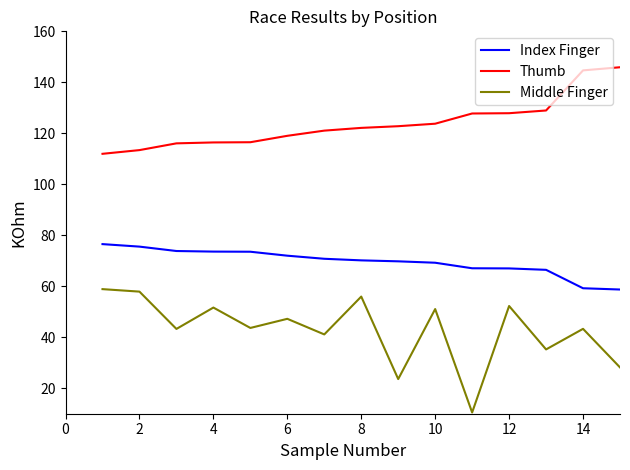

True or false: Index Finger and Middle Finger cross at least once.

False